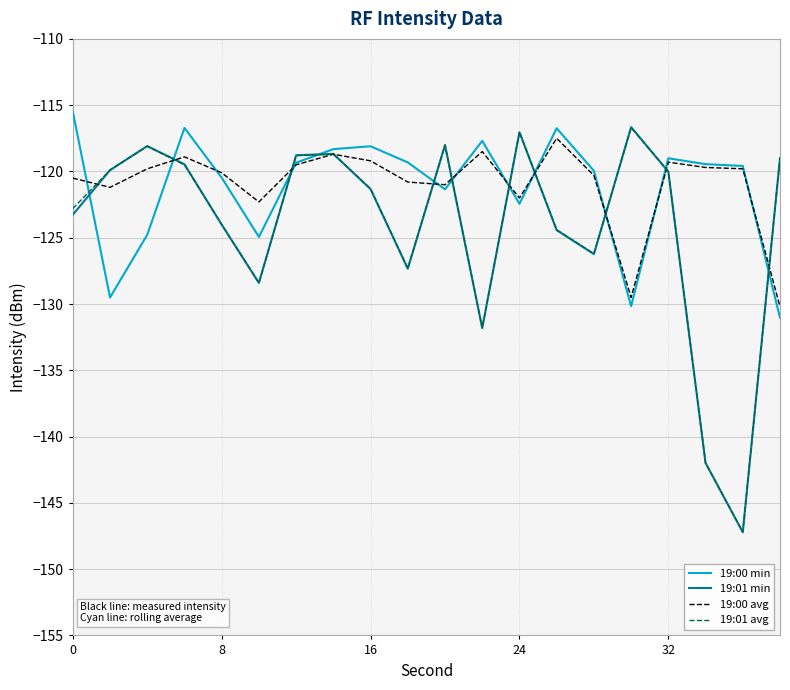

What are all the series names shown in the legend?

19:00 min, 19:01 min, 19:00 avg, 19:01 avg